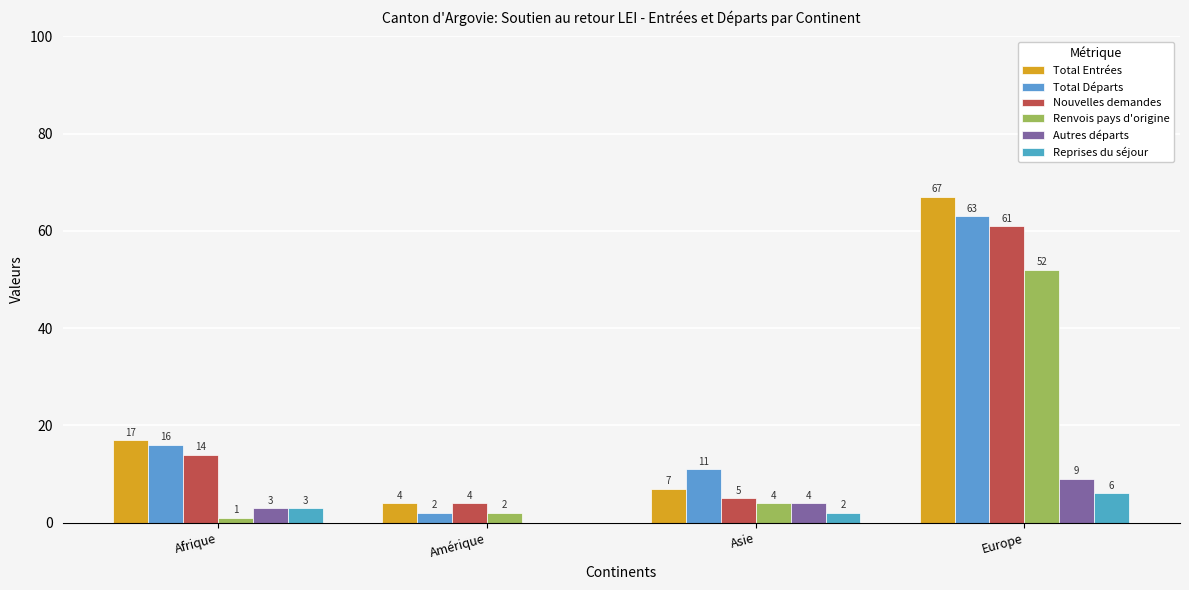

The value of Autres départs at Asie is 1. True or false?

False